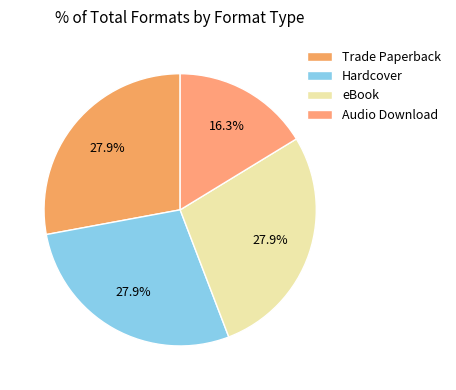

Between eBook and Audio Download, which is larger?

eBook